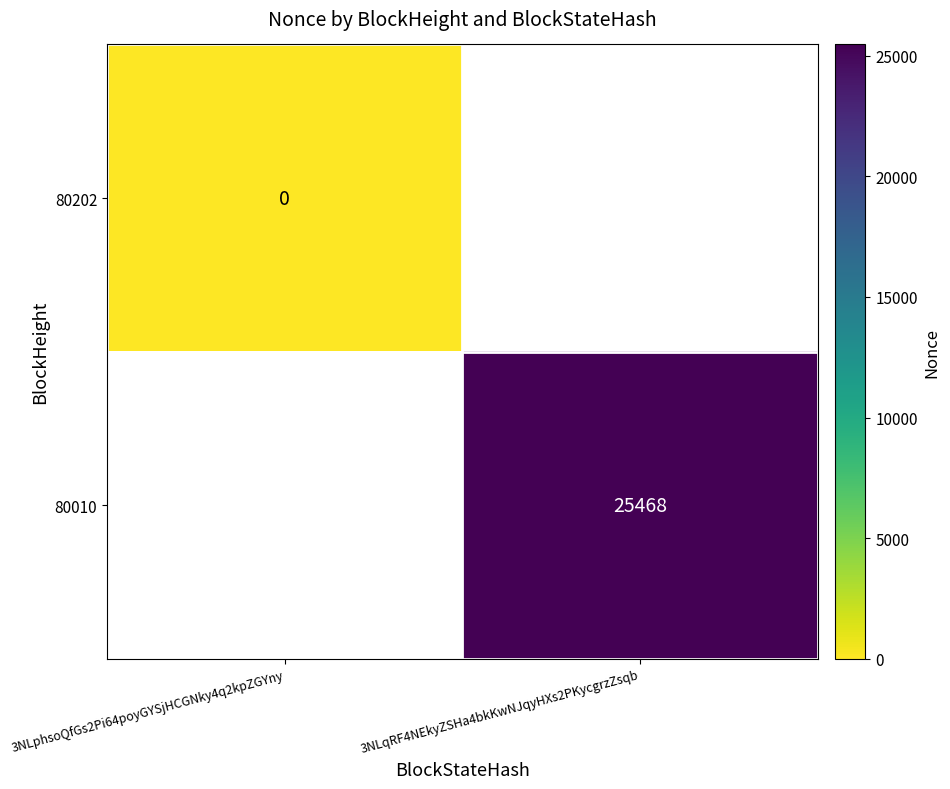

The value of 80010 at 3NLqRF4NEkyZSHa4bkKwNJqyHXs2PKycgrzZsqb is 25468. True or false?

True